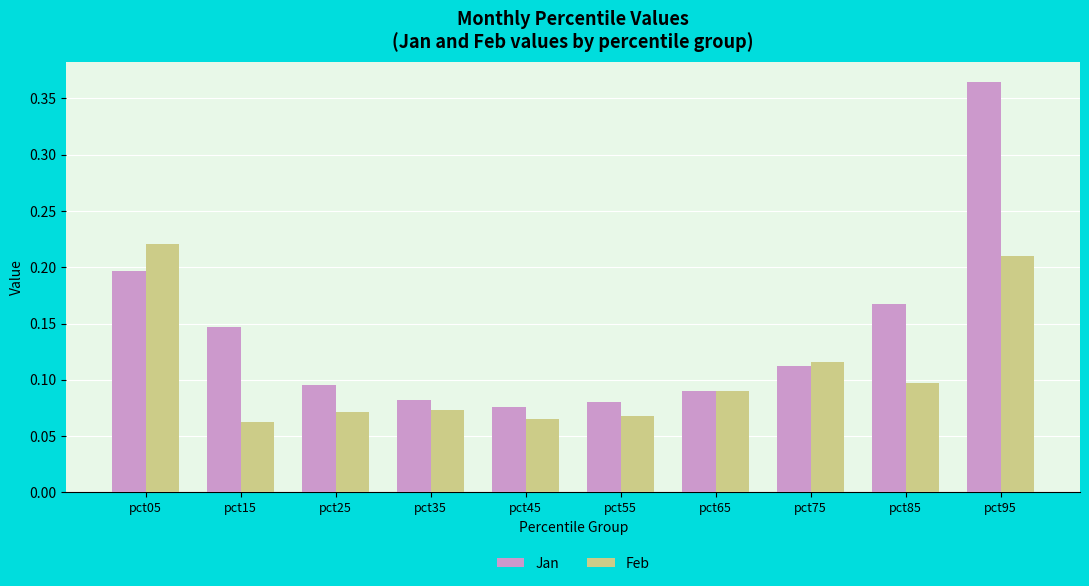

What is the sum of all Feb values?

1.1